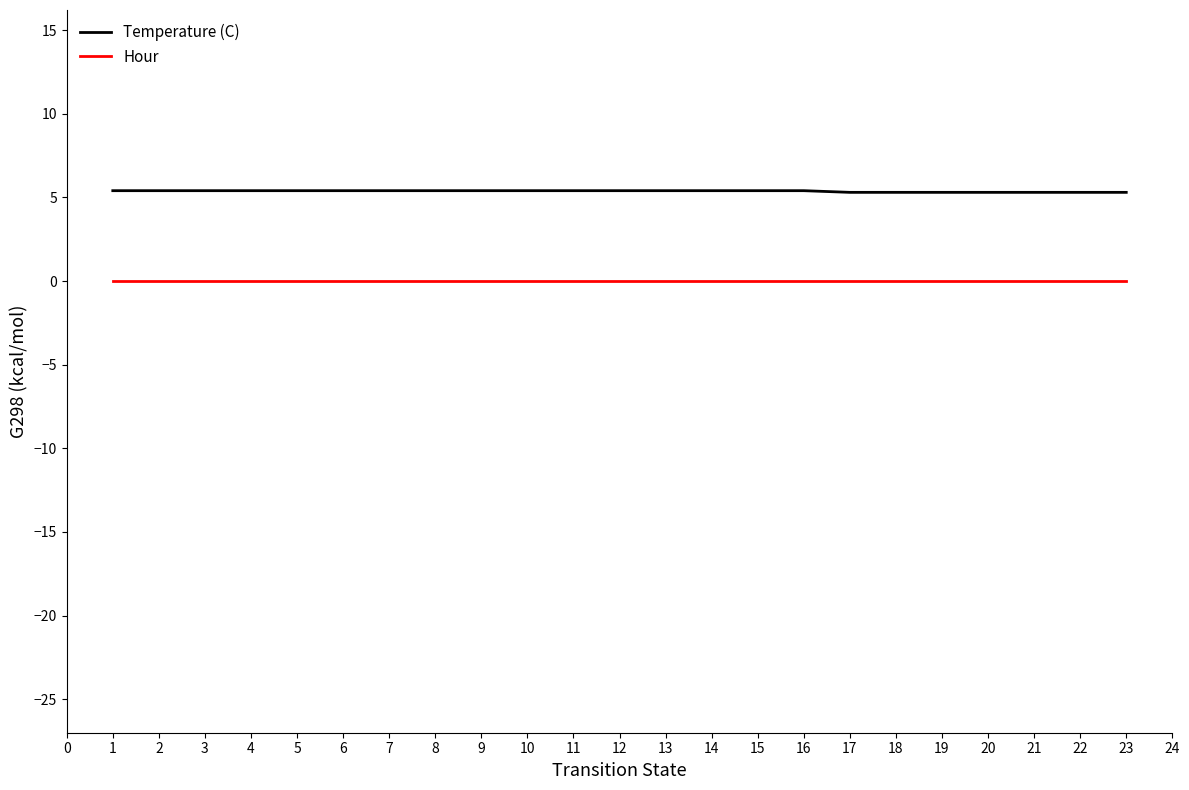

True or false: Hour and Temperature (C) intersect in this chart.

False